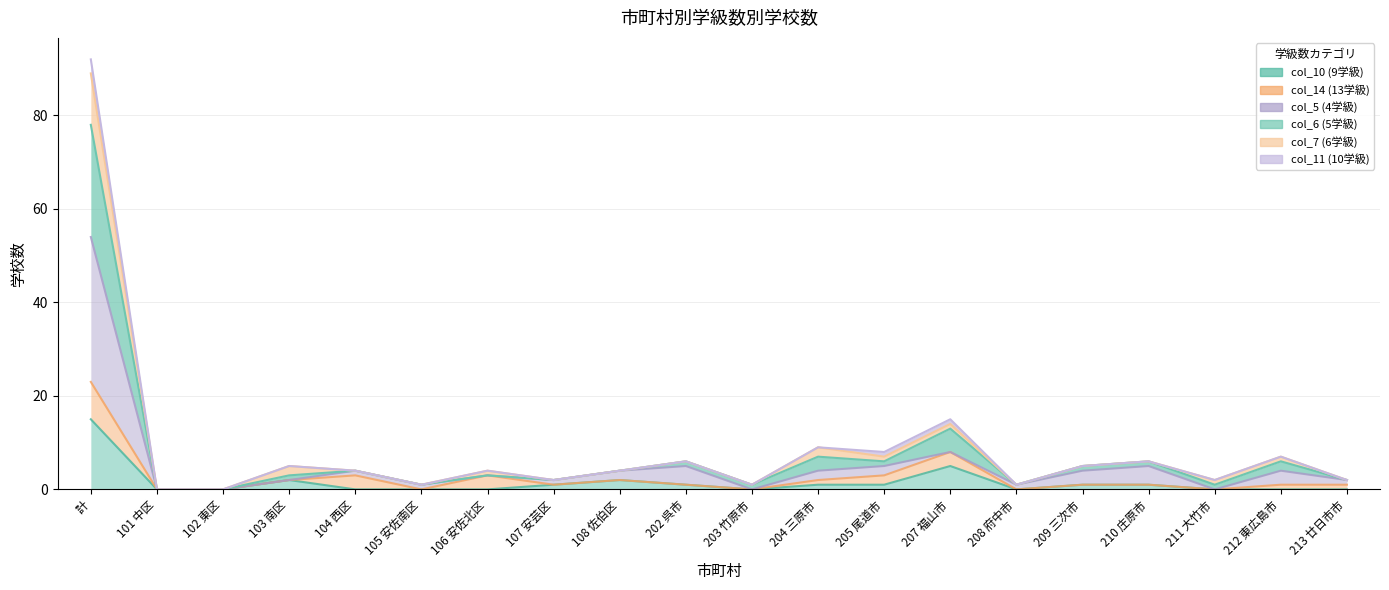

At which category is the sum across all series the highest?

計